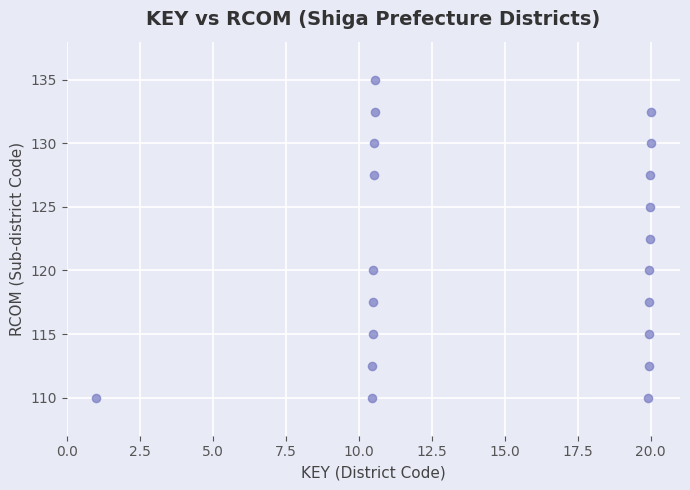

What is the range of X values (max minus min)?

19.0